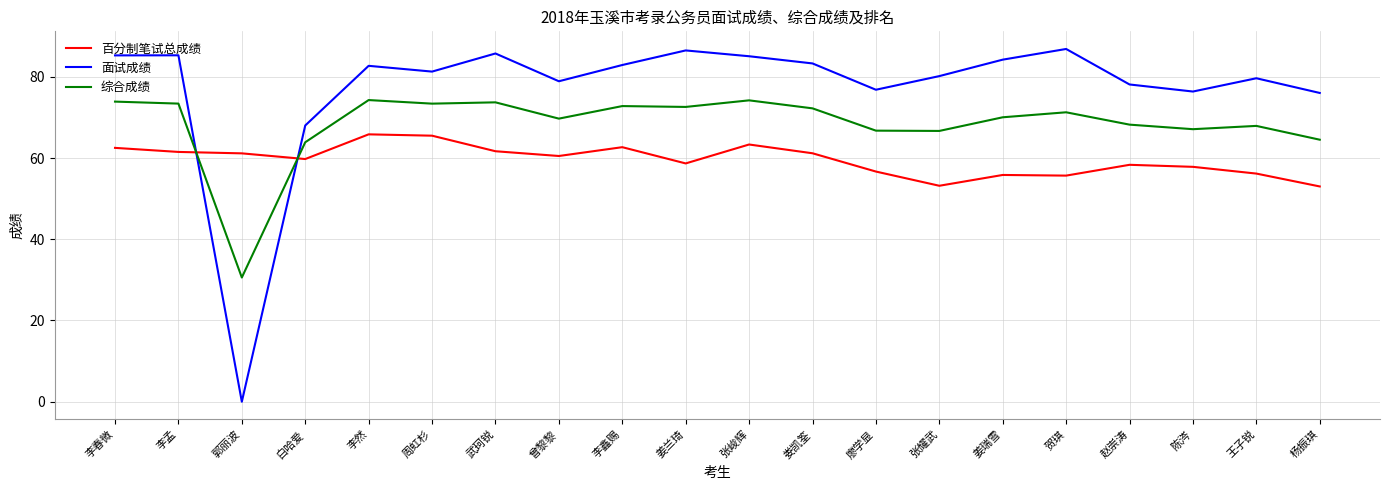

What are all the series names shown in the legend?

百分制笔试总成绩, 面试成绩, 综合成绩